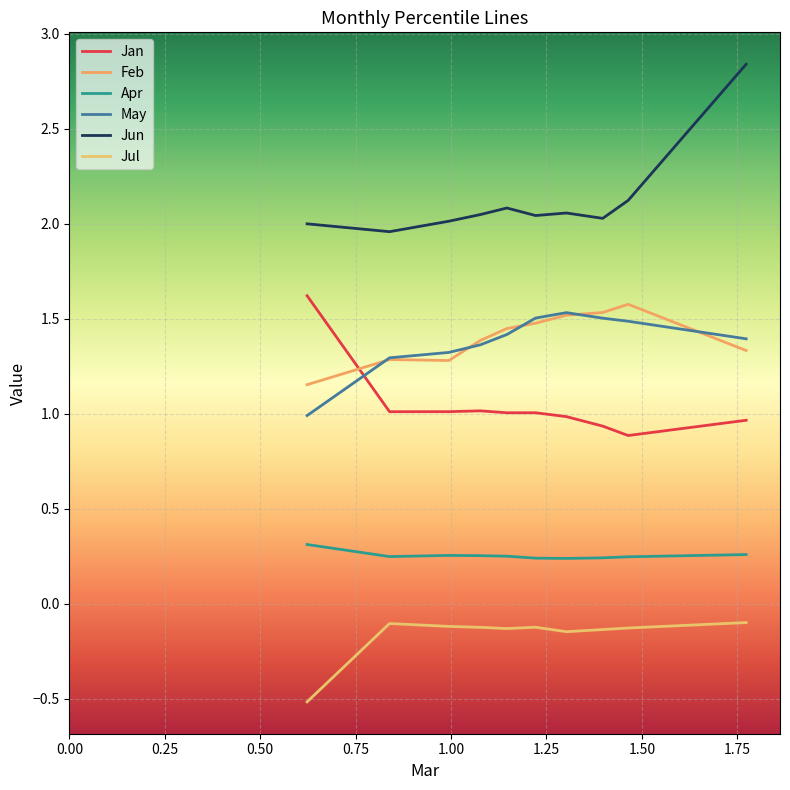

How many lines are shown in the chart?

6